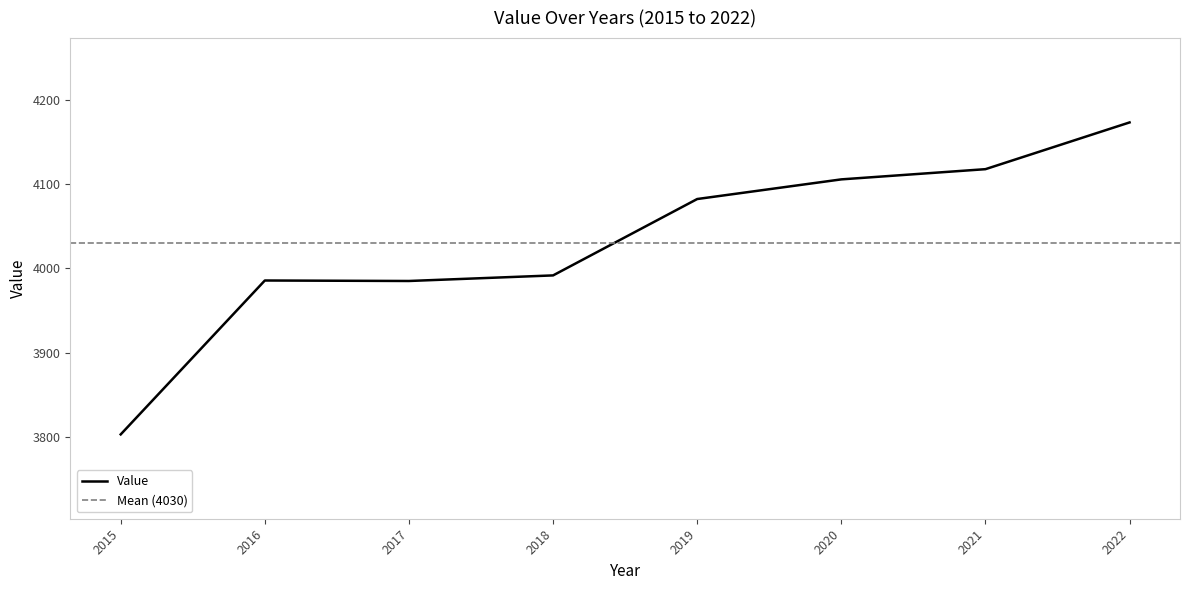

Reading left to right, what are all the values shown in this chart?

2015=3803.1	2016=3985.6	2017=3985.0	2018=3991.6	2019=4082.2	2020=4105.5	2021=4117.6	2022=4173.0